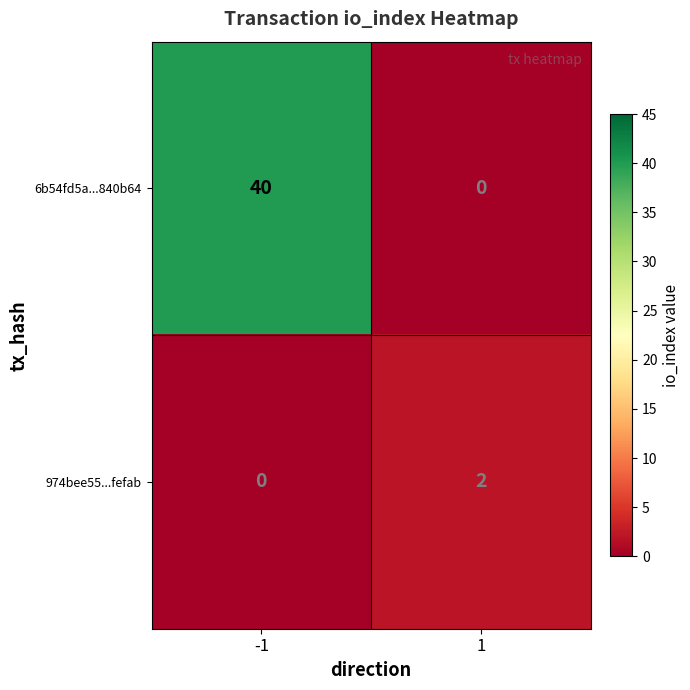

What is the average value of the 6b54fd5a...840b64 series?

20